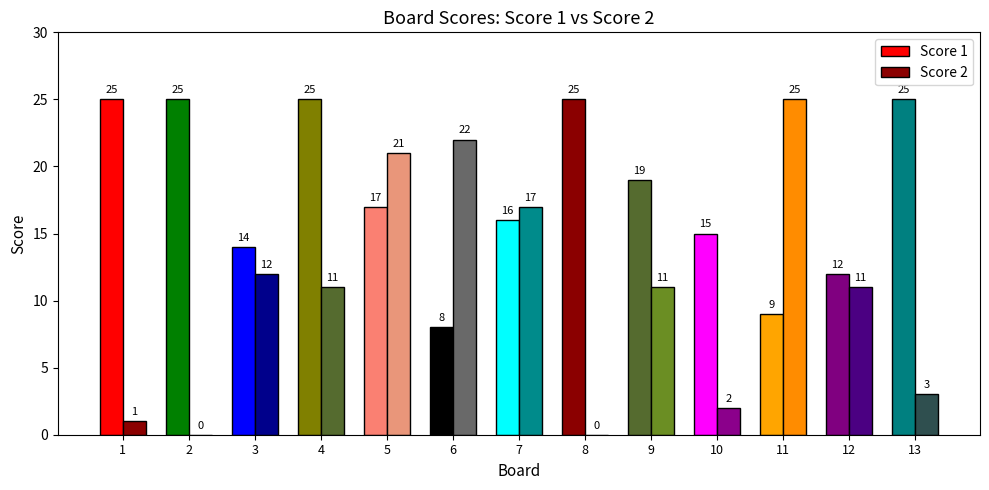

What is the total value across all series at 4?

36